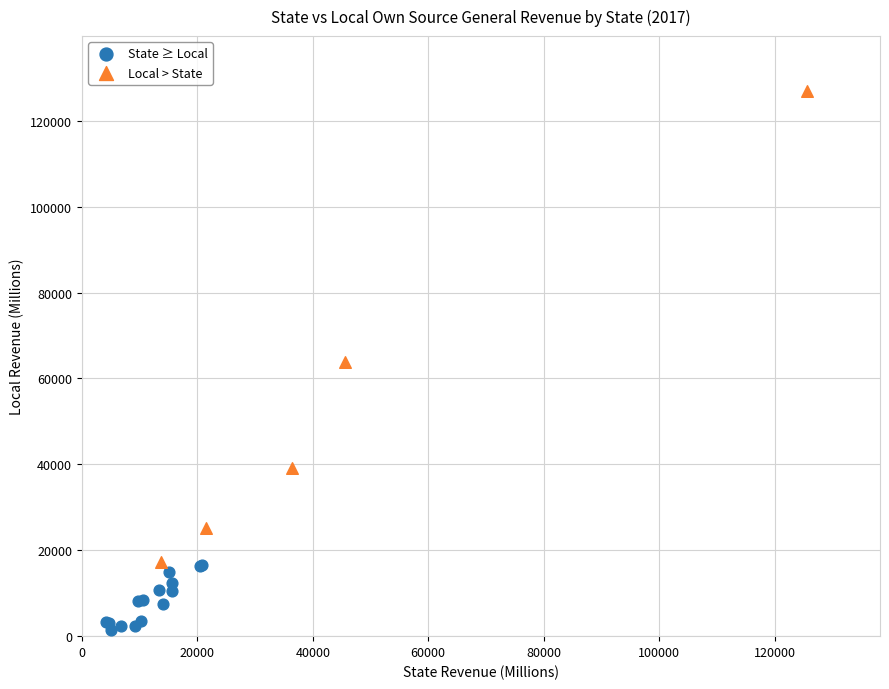

Which series reaches the maximum Y coordinate?

Local > State